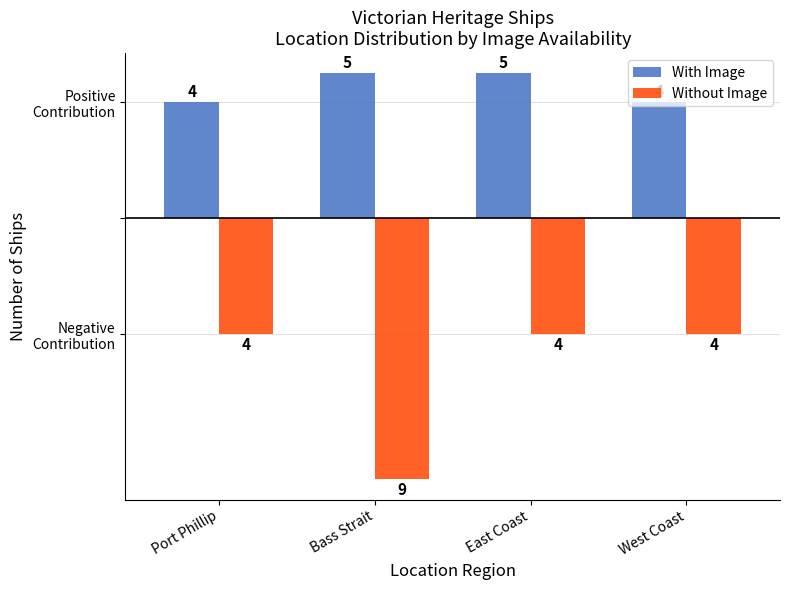

What are all the series names shown in the legend?

With Image, Without Image